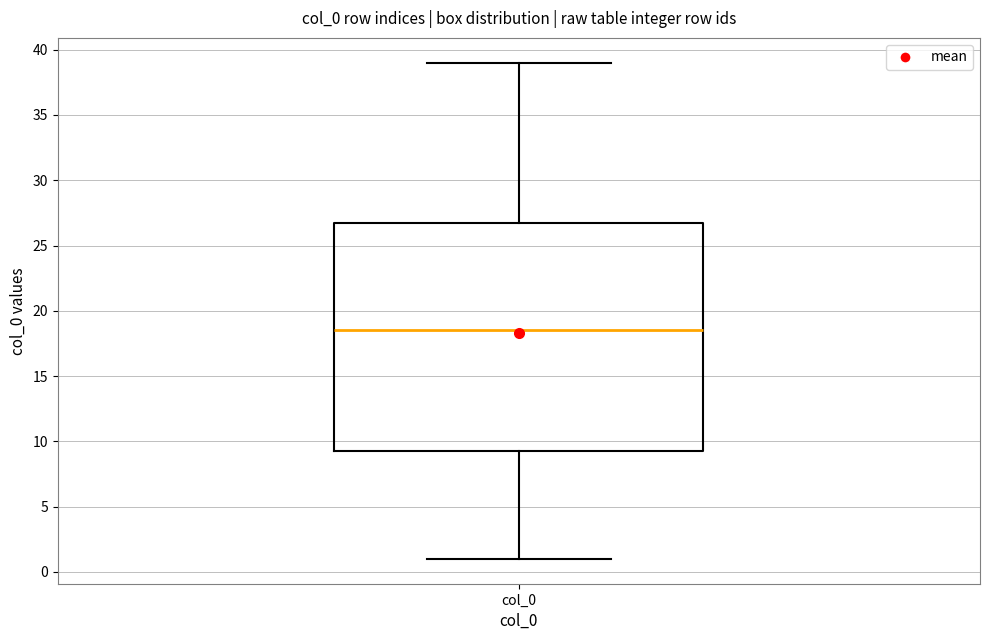

Where does the lower whisker of the box for col_0 end on the y-axis? The values are not printed on the chart, so give them approximately, as read against the axis.

1.0